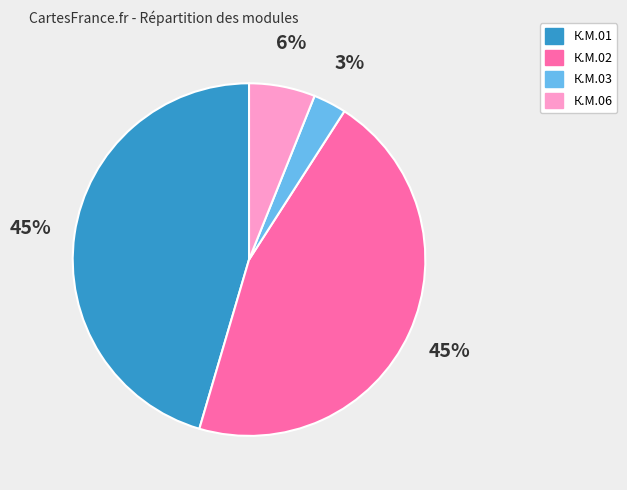

Which has a higher value, К.М.02 or К.М.06?

К.М.02